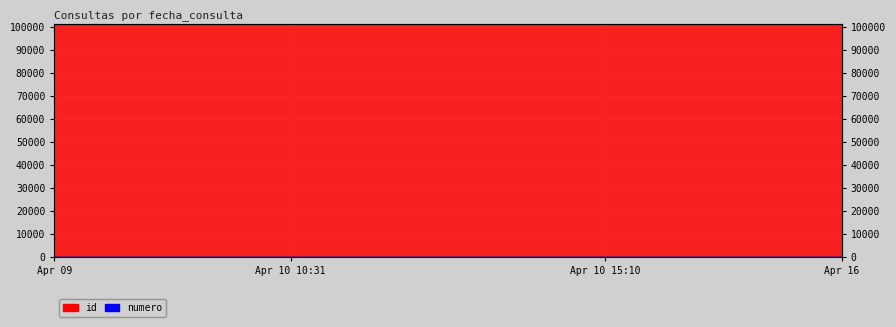

What is the label of the 6th point from the right?

2024-04-10 10:59